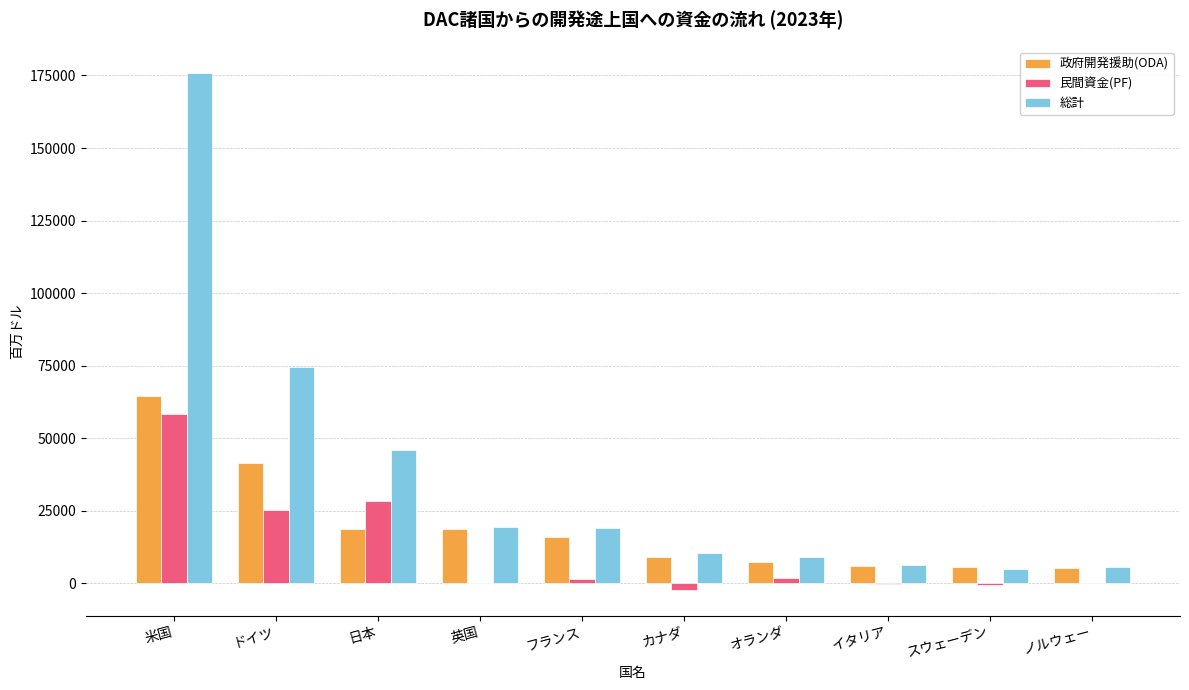

What is the maximum value shown in the chart?

176018.8